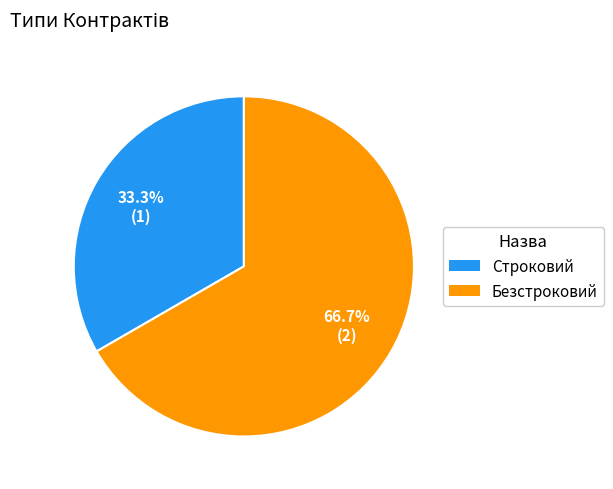

Do Безстроковий and Строковий together represent more than half of the pie?

Yes